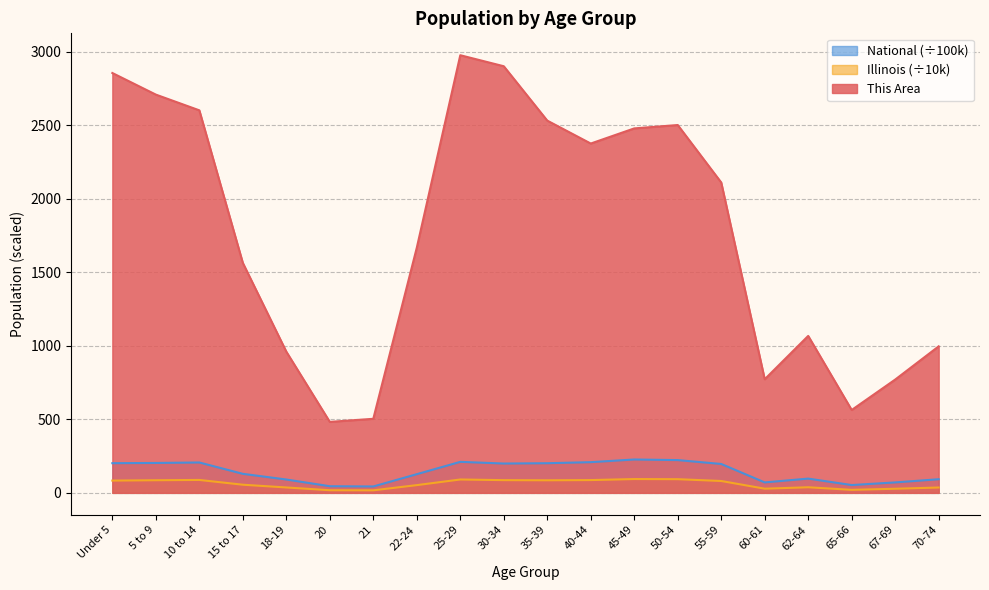

At which label is This Area closest to 1730?

22-24